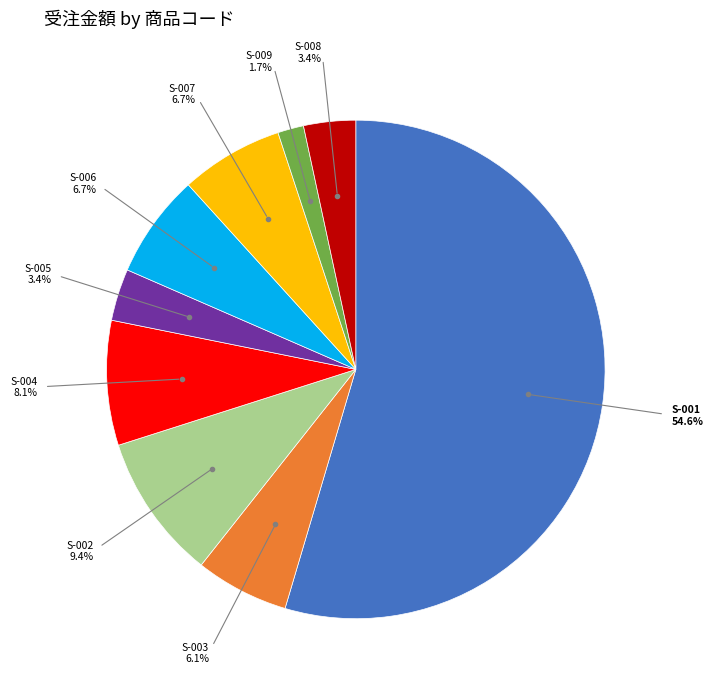

Is there a majority slice in this chart?

Yes